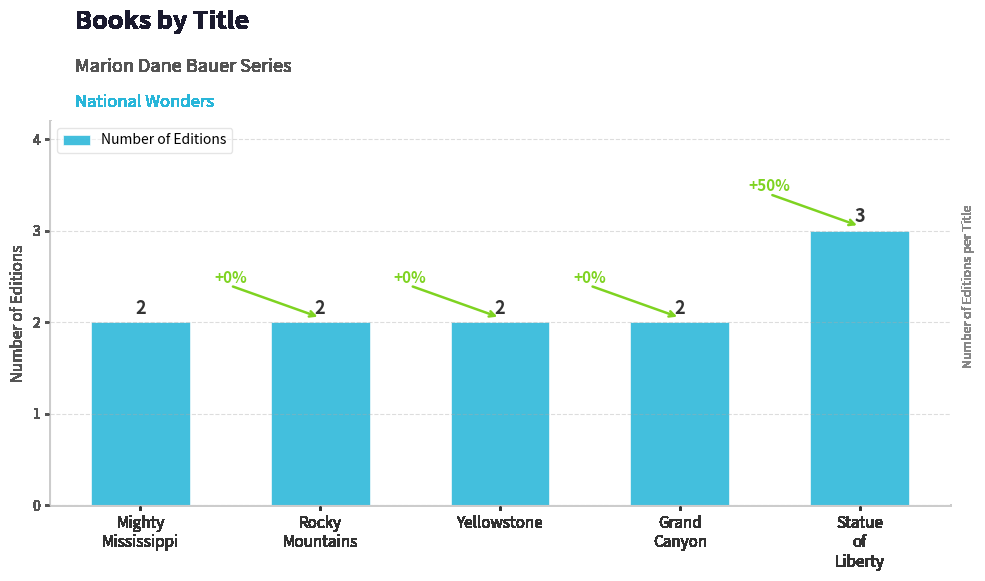

What is the smallest value displayed?

2